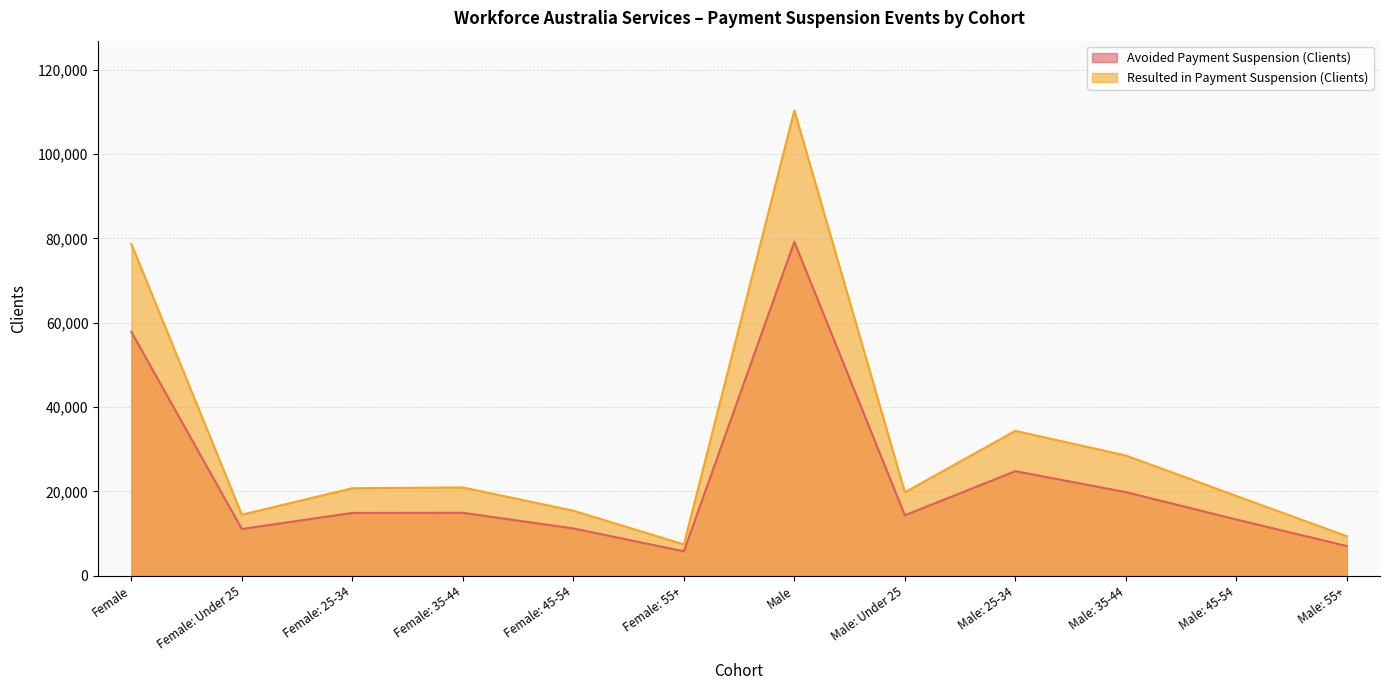

How many data points in Resulted in Payment Suspension (Clients) are less than 20780?

6